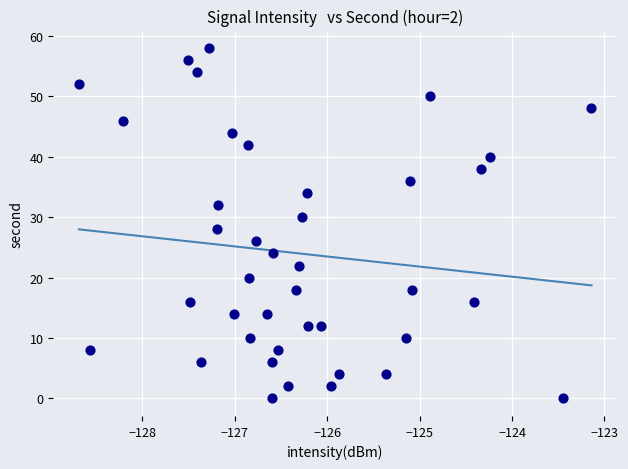

What is the range of Y values (max minus min)?

58